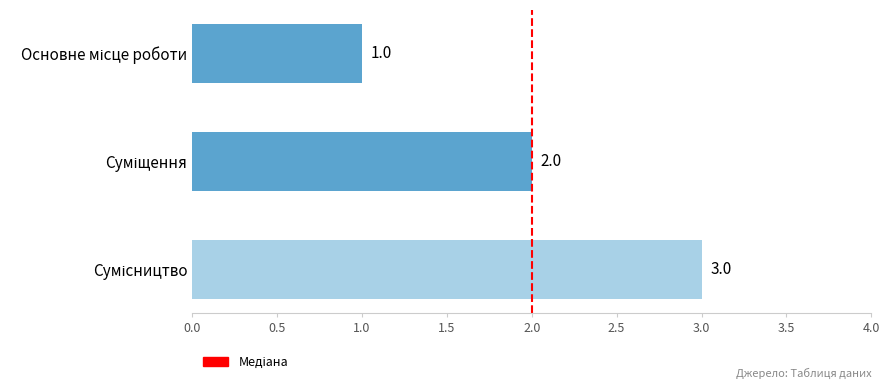

What is the sum of all values?

6